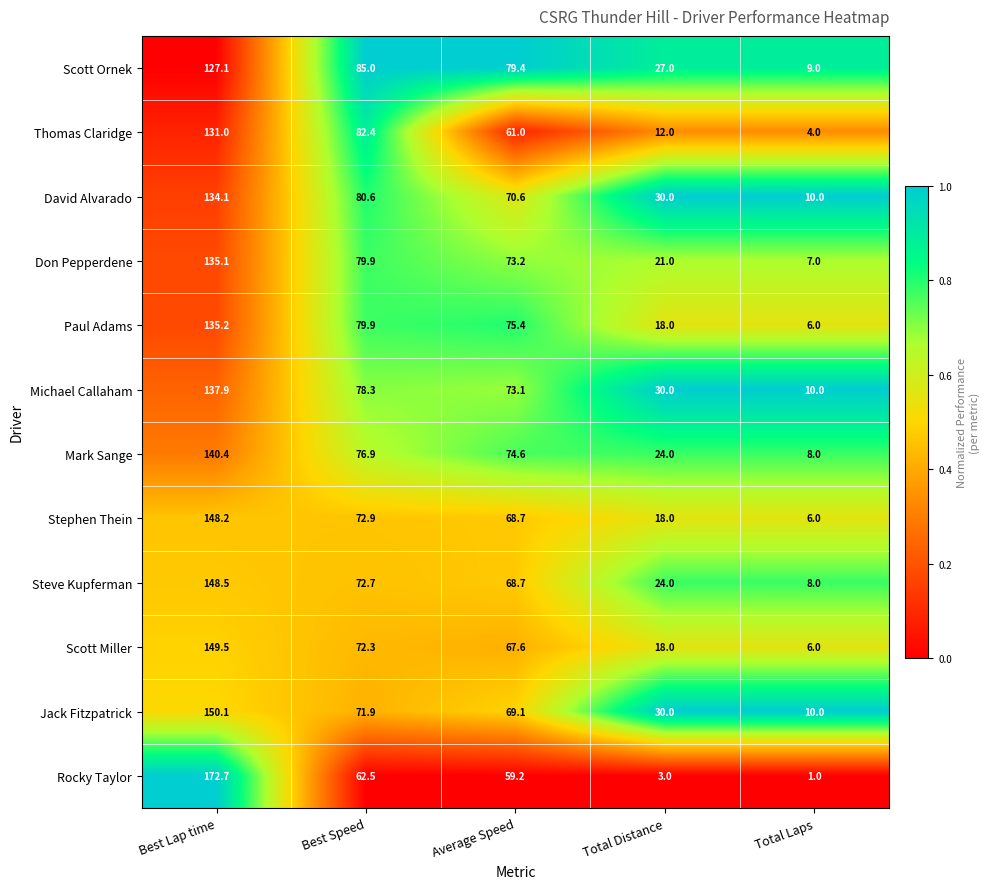

What is the spread (max minus min) of values at Average Speed?

20.2